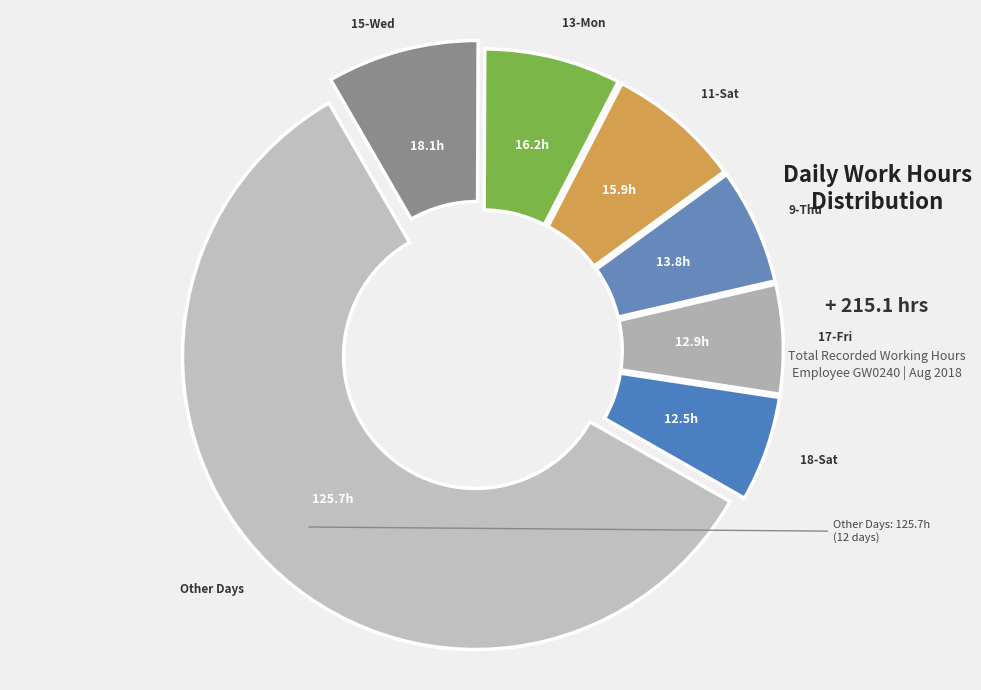

How many slices are in this pie chart?

7